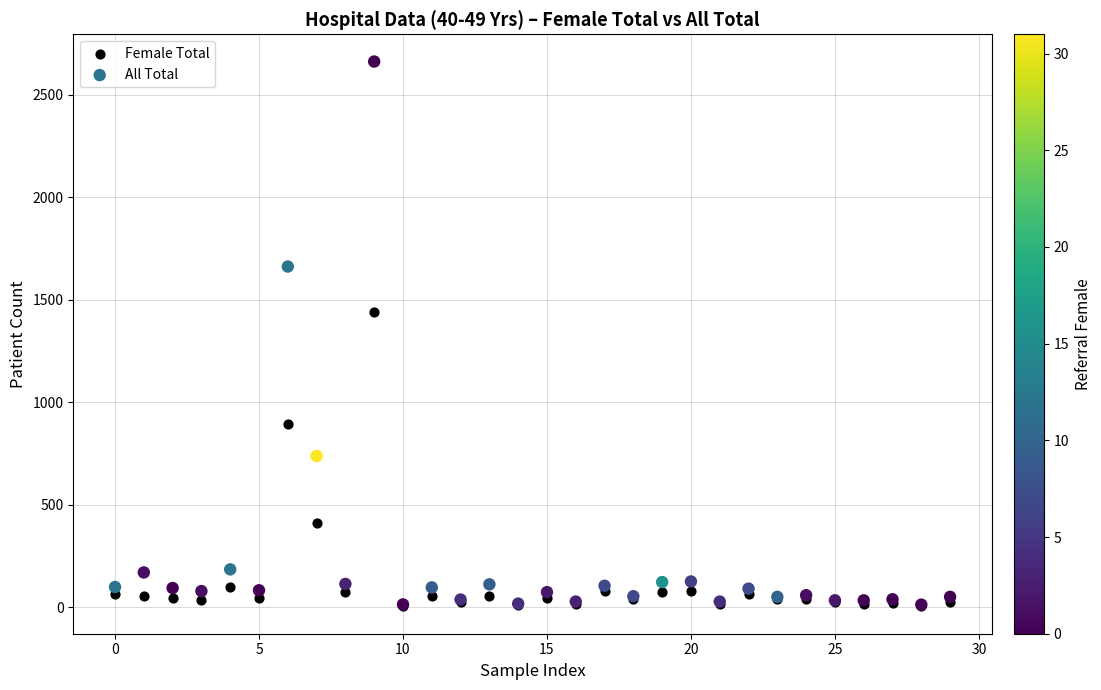

Which series reaches the maximum Y coordinate?

All Total